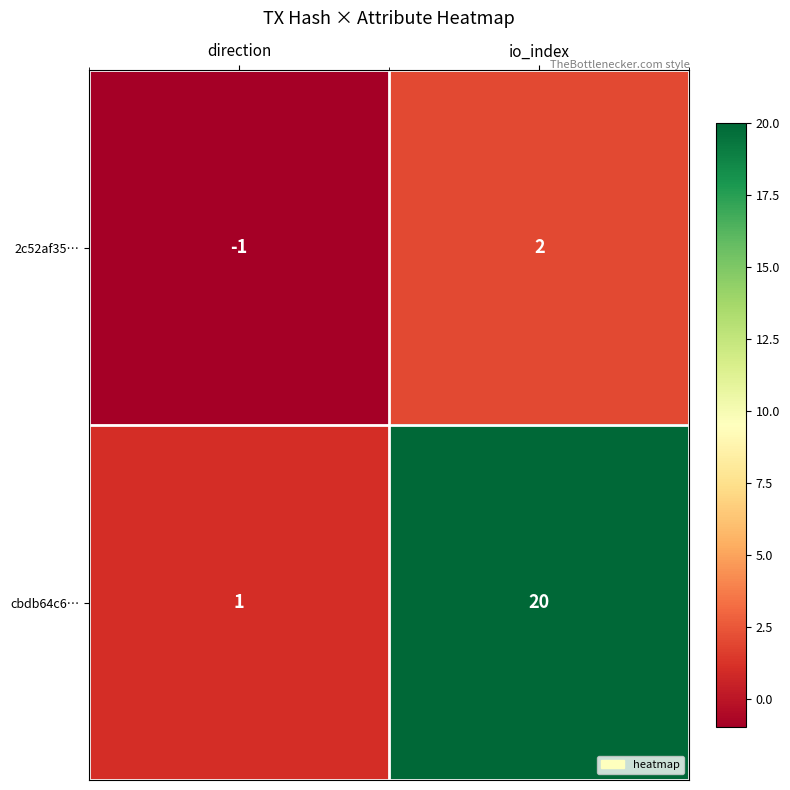

Which series has the largest total across all categories?

cbdb64c6…